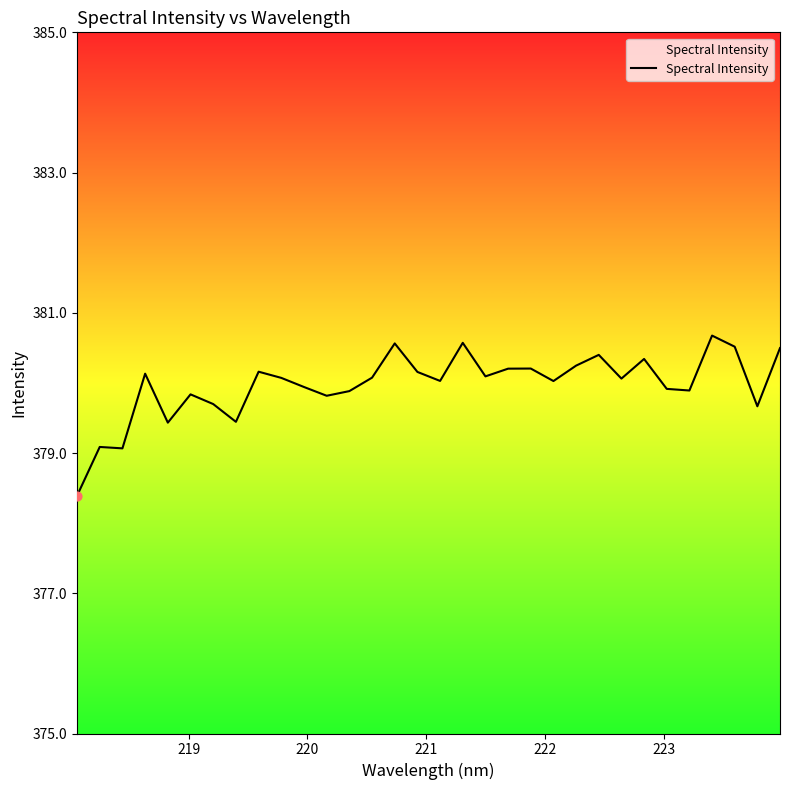

What is the difference between the maximum and minimum values?

2.3